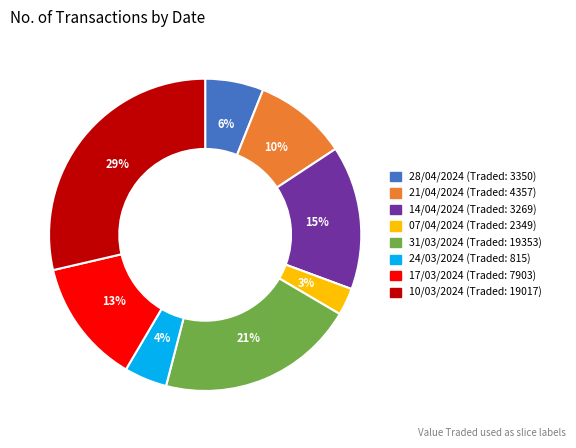

Is there a majority slice in this chart?

No